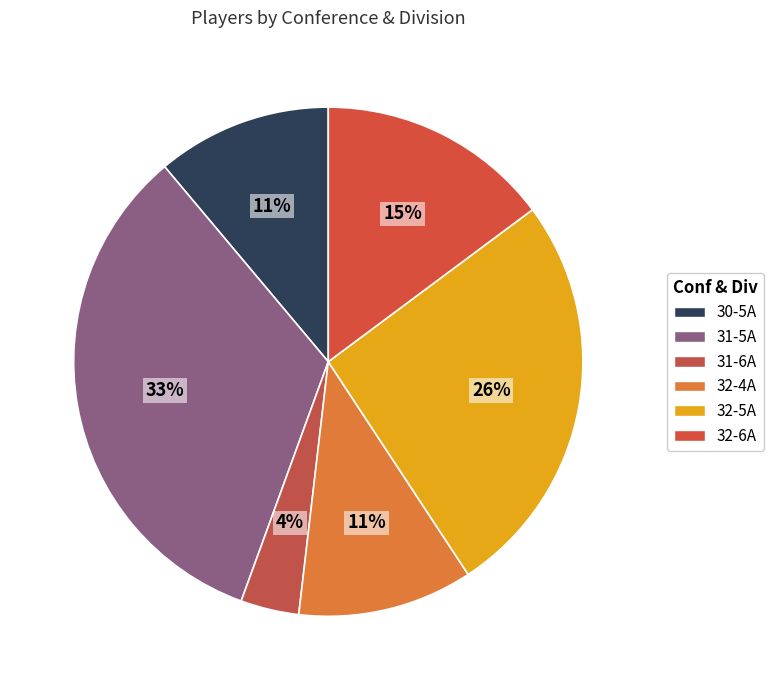

What is the largest slice in the pie chart?

31-5A